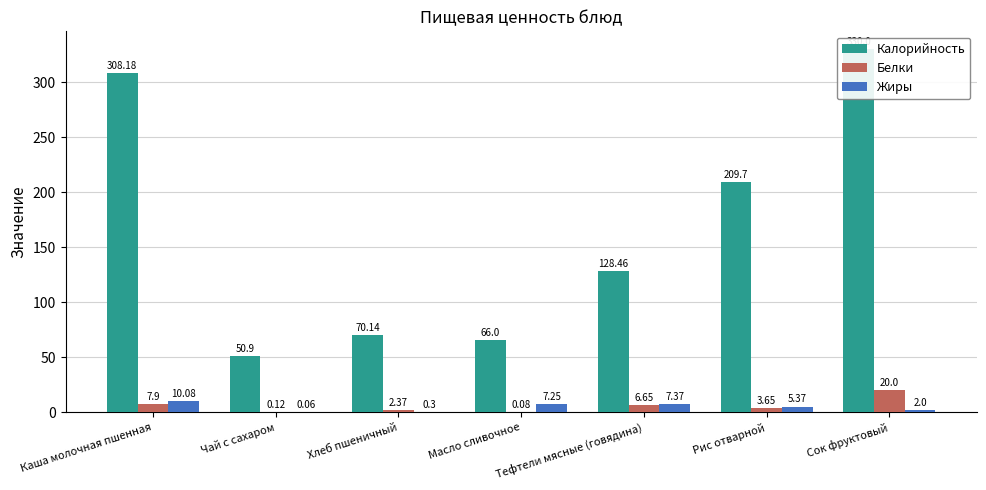

Where does the Жиры series first go above 5?

Каша молочная пшенная